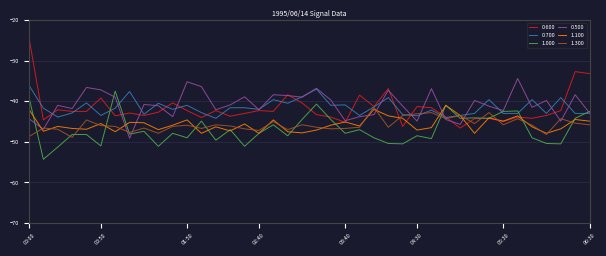

What is the minimum value shown in the chart?

-54.3